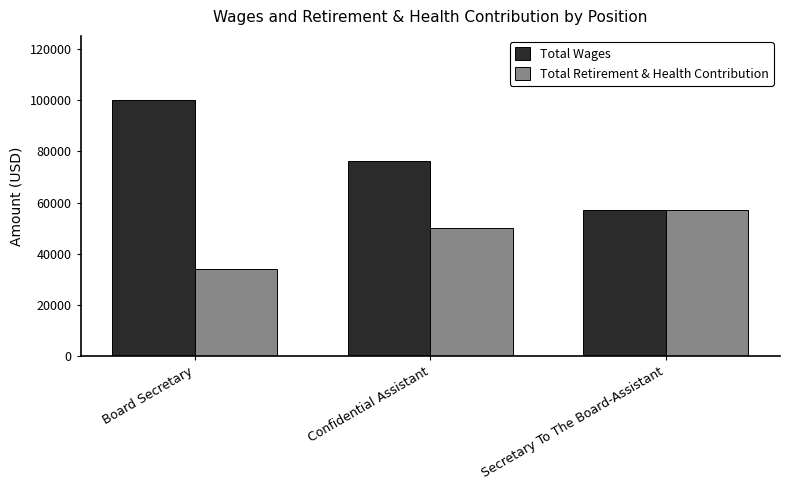

What is the spread (max minus min) of values at Secretary To The Board-Assistant?

48